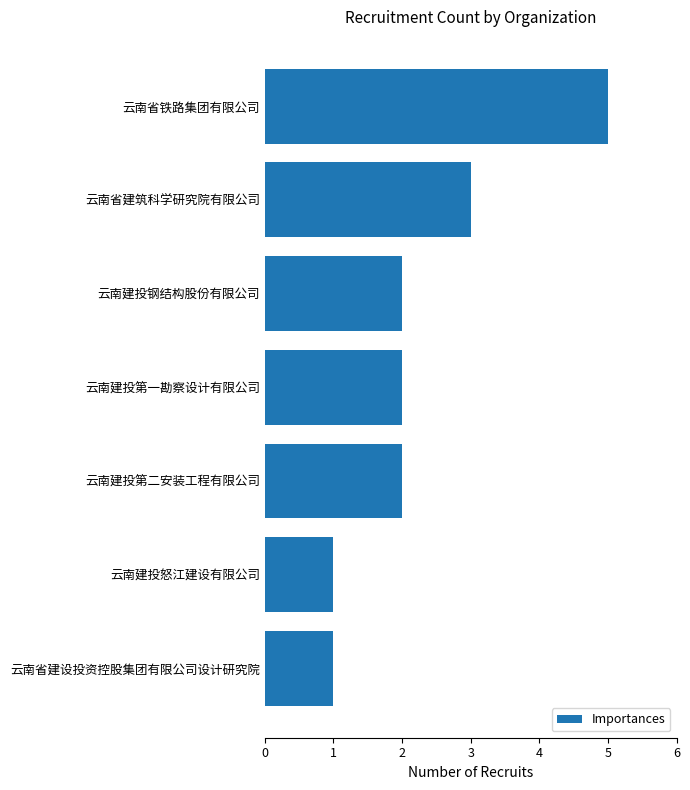

What is the minimum value shown in the chart?

1